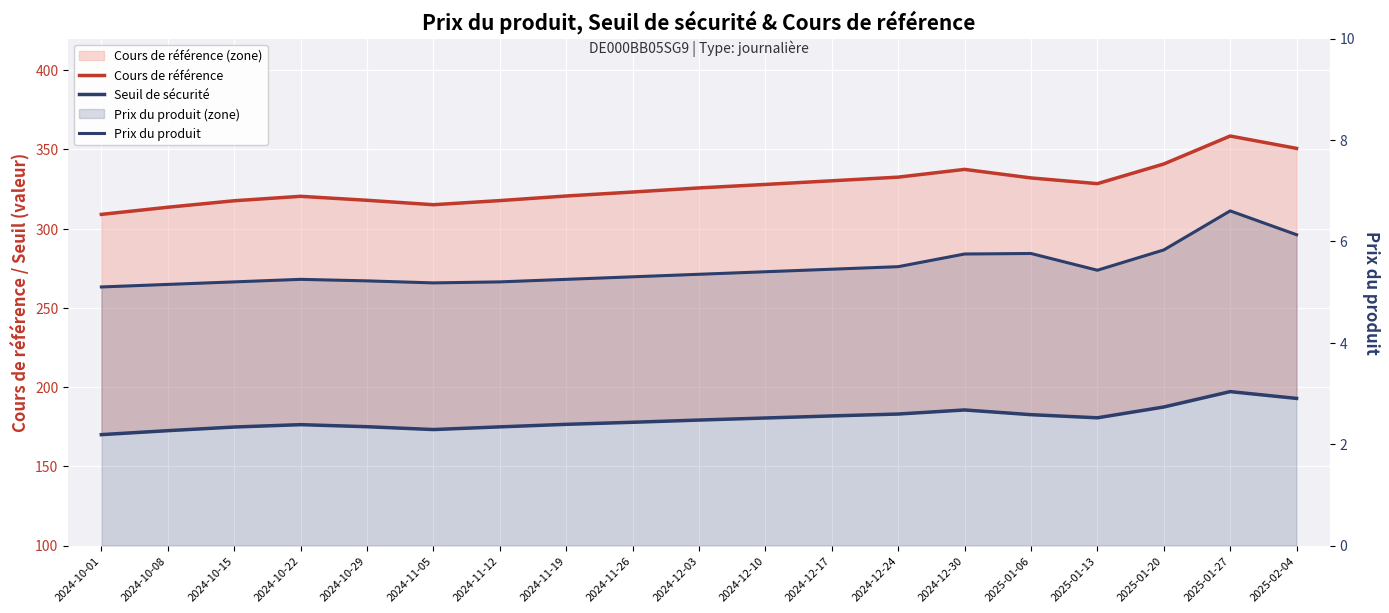

True or false: Seuil de sécurité and Prix du produit cross at least once.

False